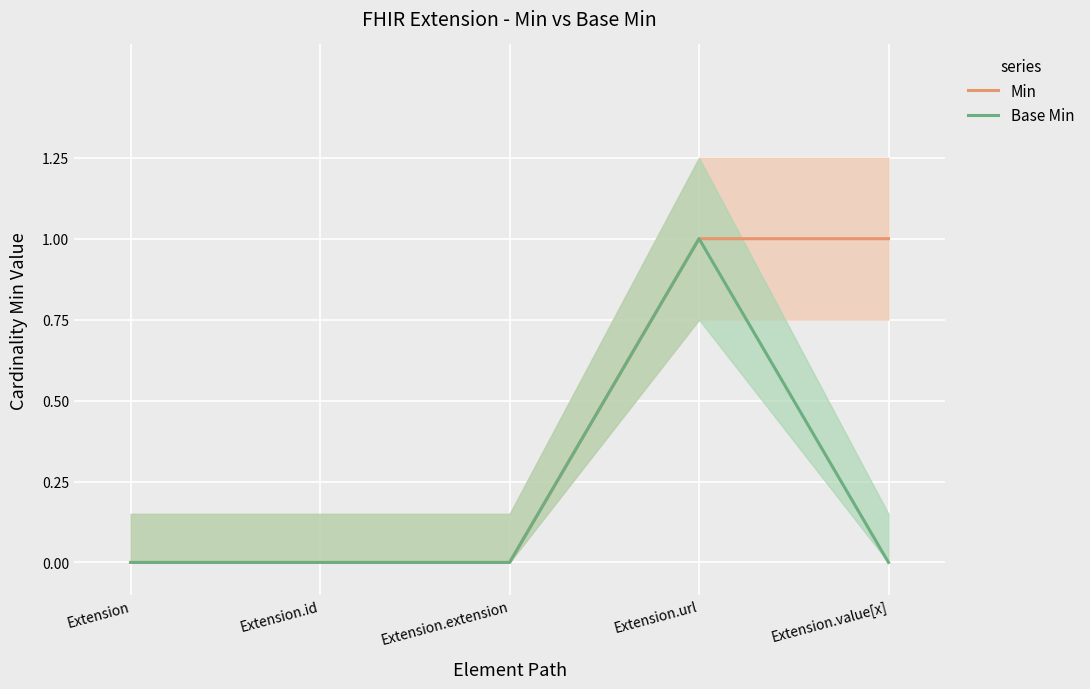

True or false: Min and Base Min intersect in this chart.

False